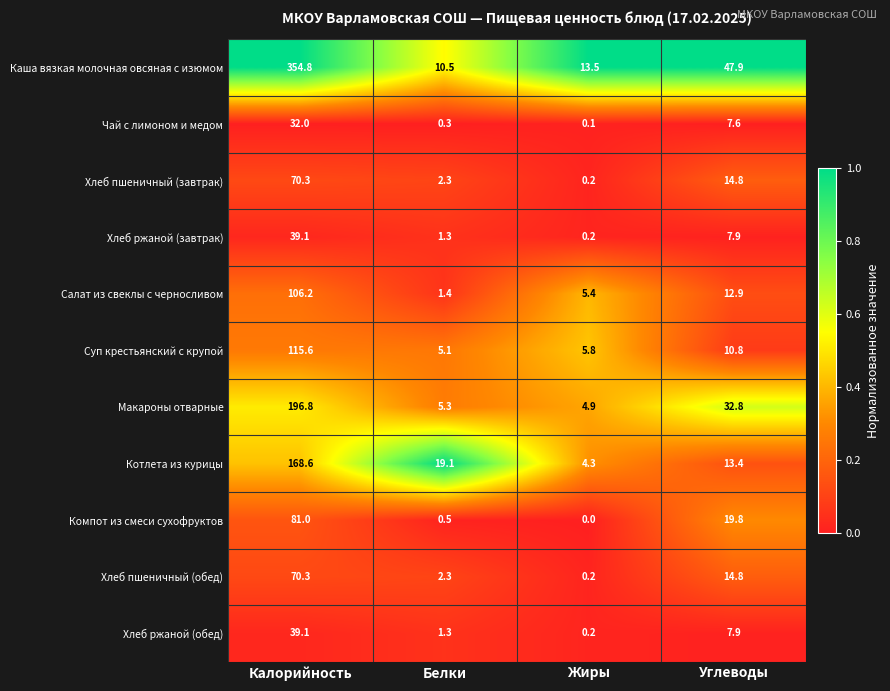

What is the spread (max minus min) of values at Жиры?

13.5